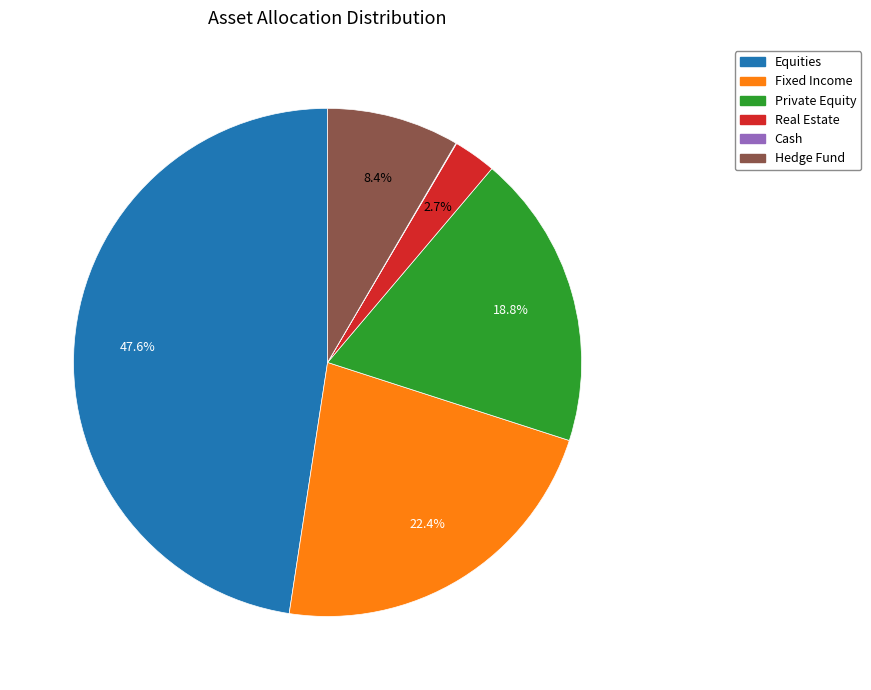

What is the largest slice in the pie chart?

Equities